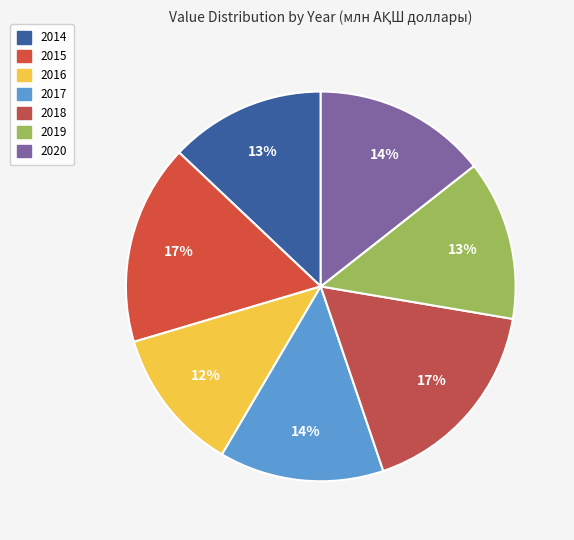

How many segments does this pie chart have?

7